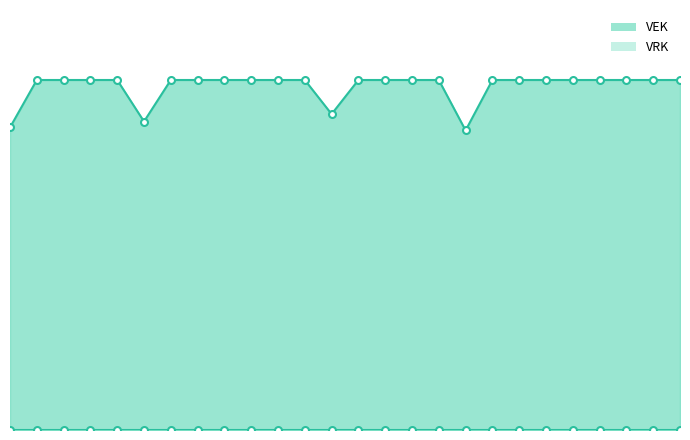

True or false: the data has more than 2 interior local peaks.

False